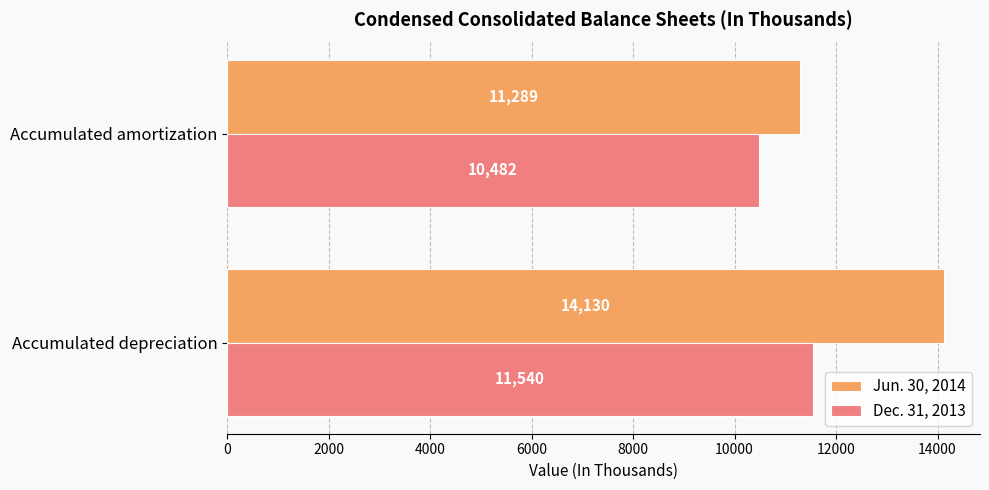

At which label is Jun. 30, 2014 closest to 12709?

Accumulated amortization